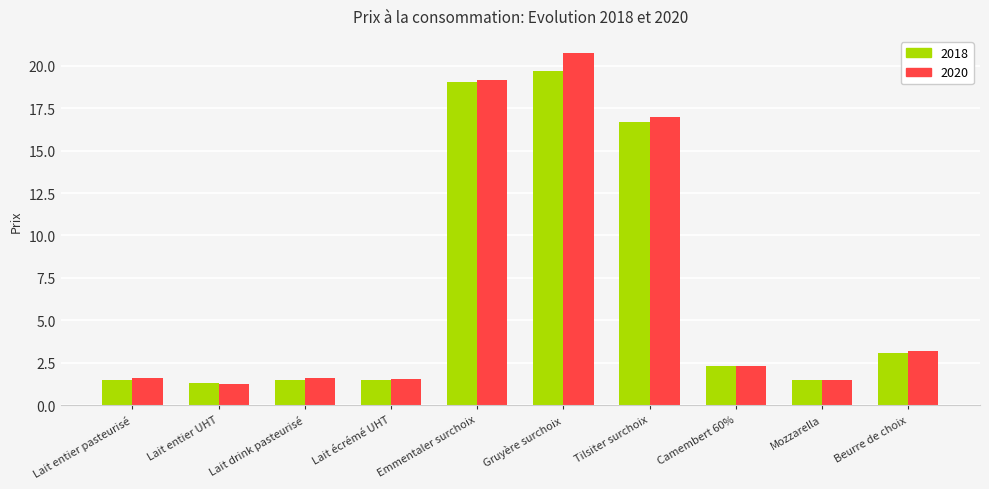

How many bars are there in each group?

2